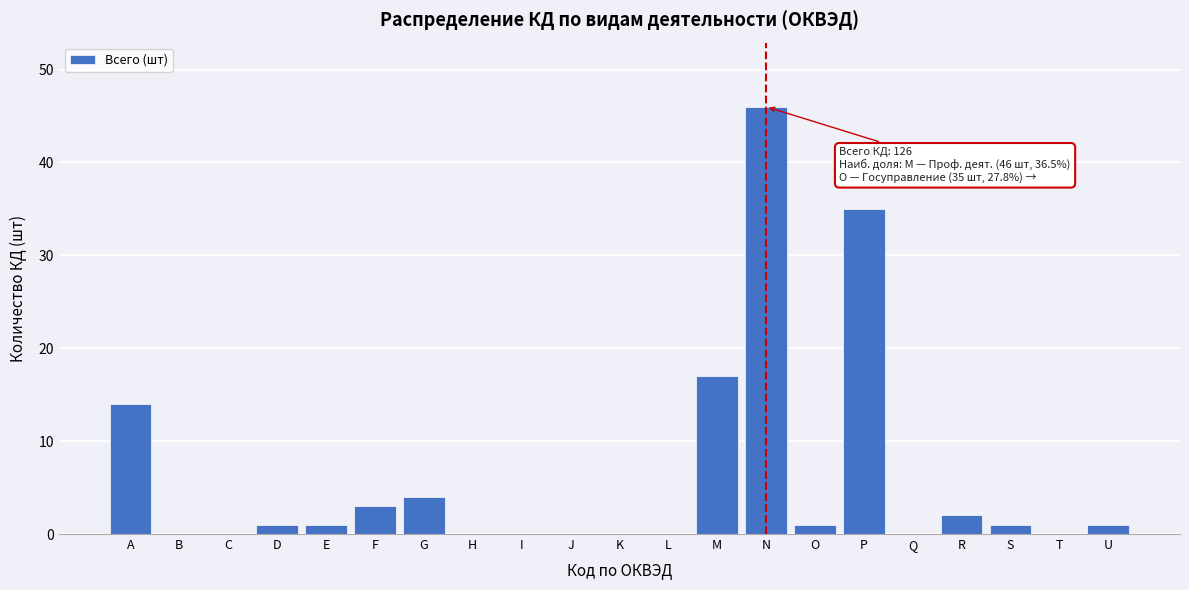

Reading right to left, list all the values displayed in this chart.

U=1	T=0	S=1	R=2	Q=0	P=35	O=1	N=46	M=17	L=0	K=0	J=0	I=0	H=0	G=4	F=3	E=1	D=1	C=0	B=0	A=14